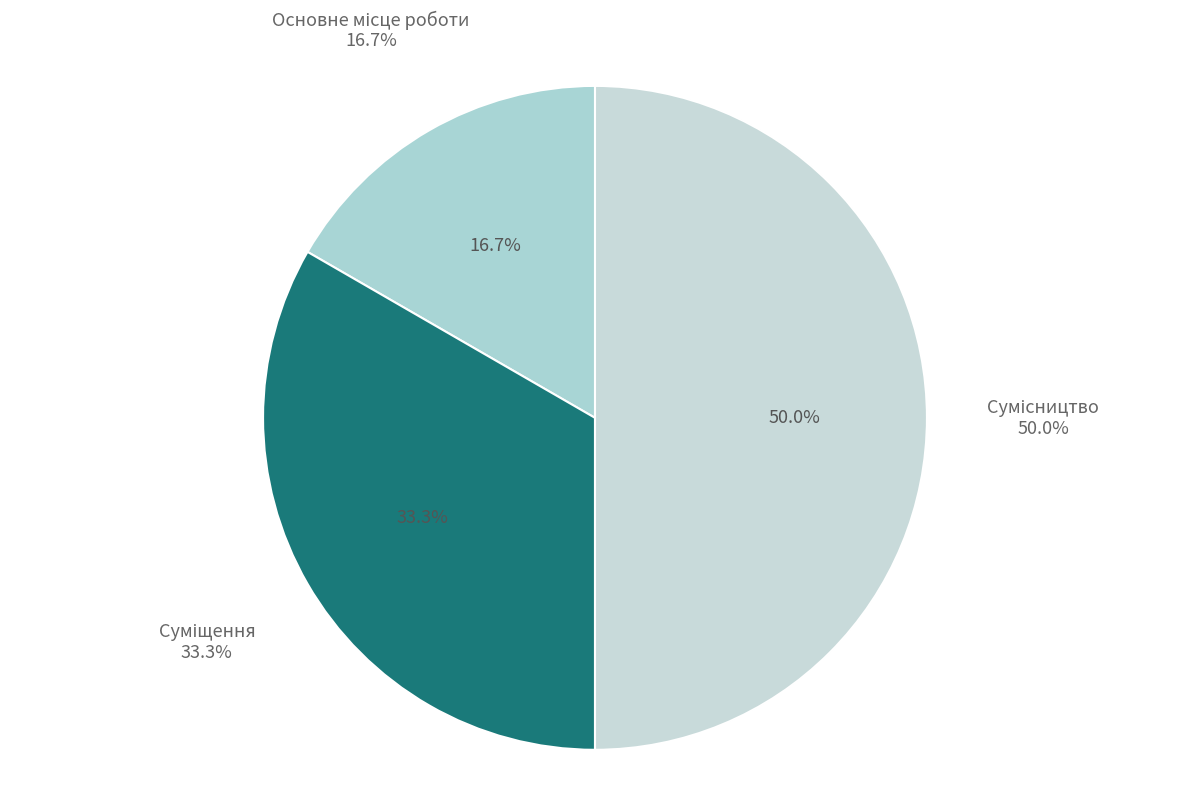

The Основне місце роботи slice represents 4% of the pie. True or false?

False